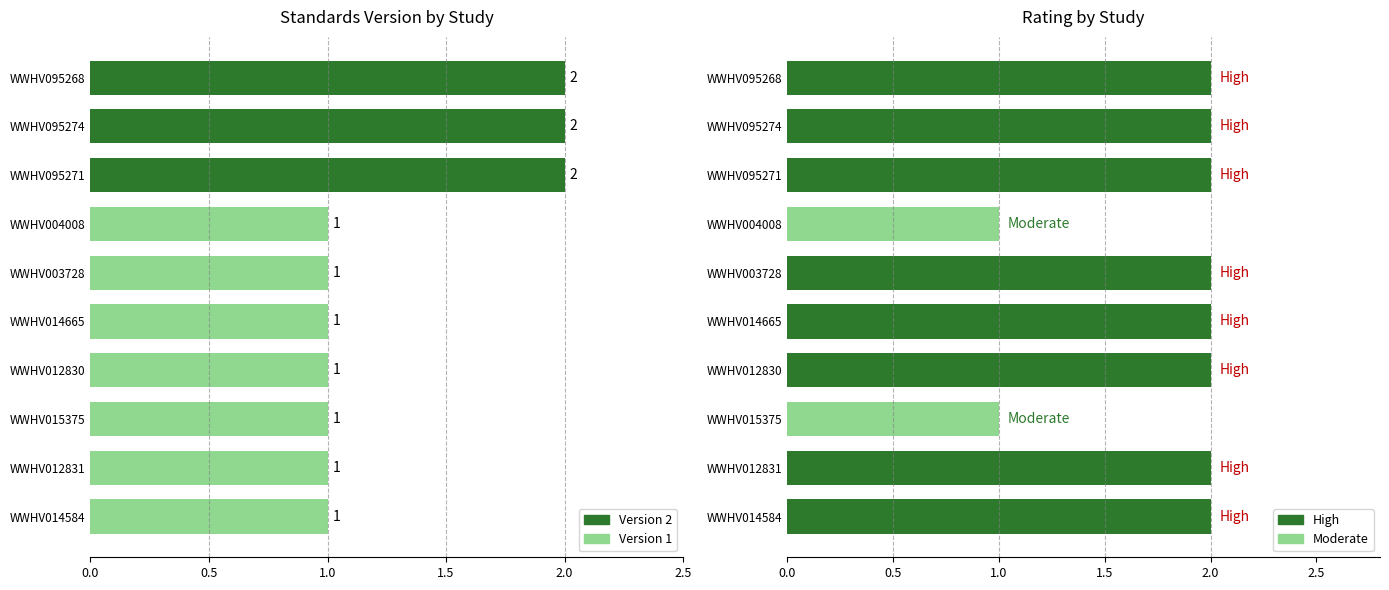

Between WWHV014665 and WWHV095271, which is larger?

WWHV095271